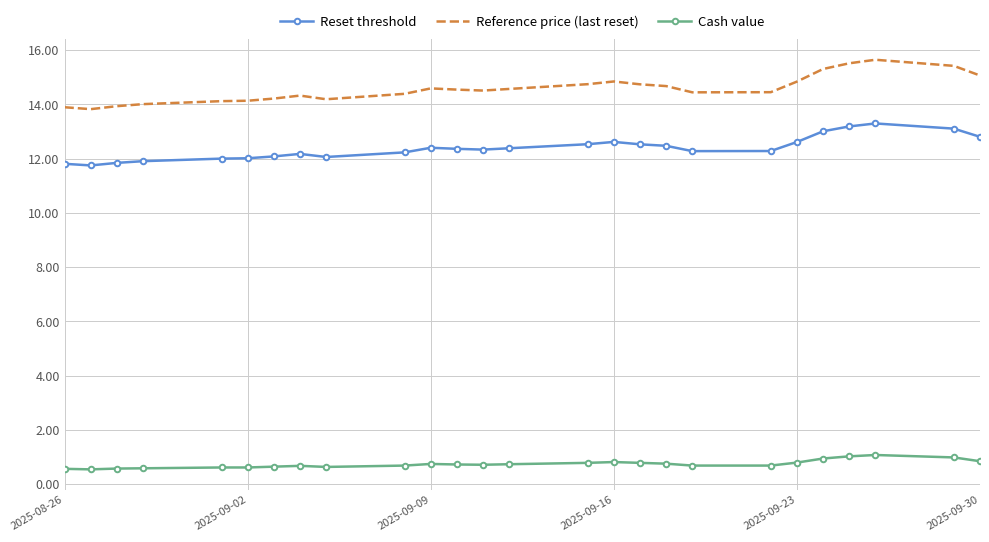

Which series has the largest total across all categories?

Reference price (last reset)